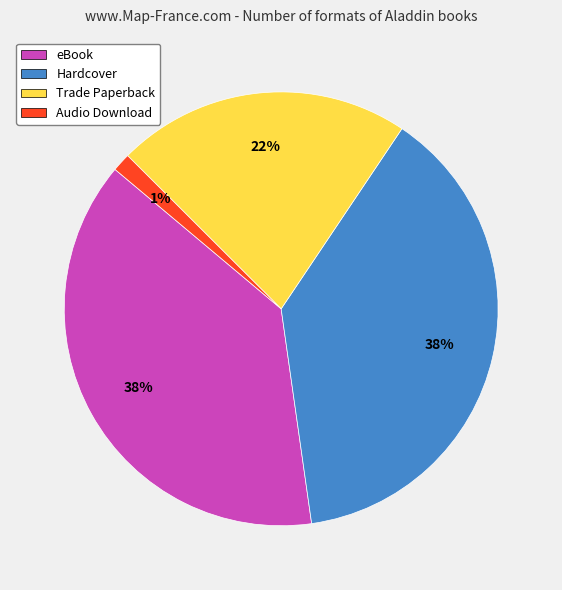

Which slice is the smallest?

Audio Download